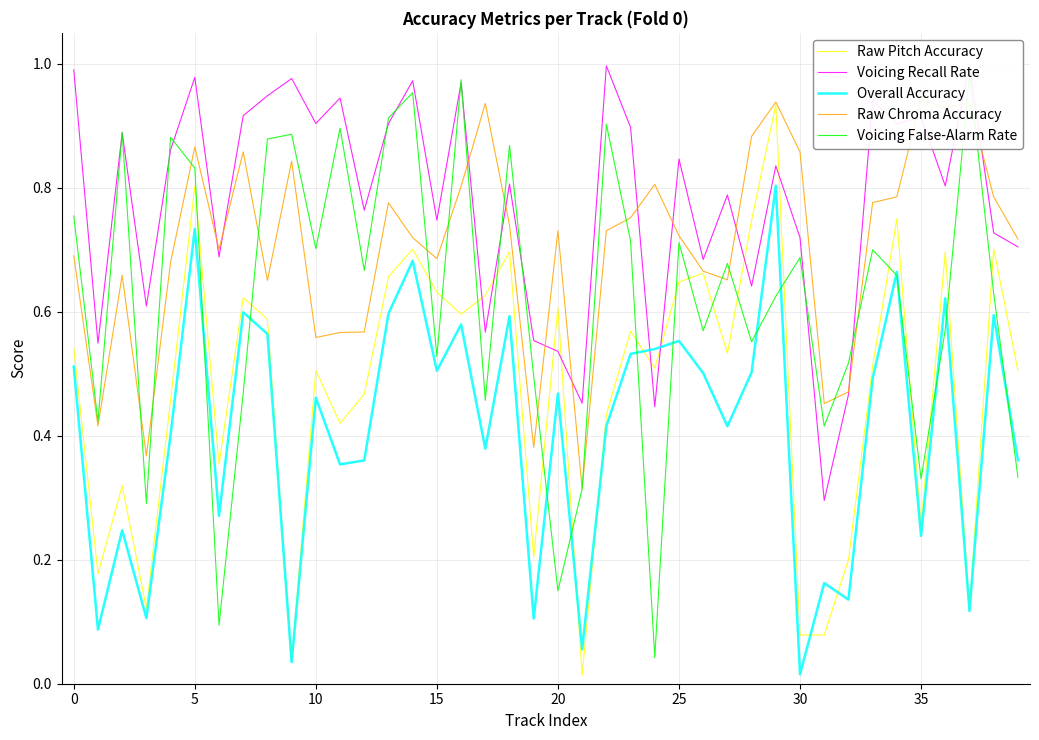

At which category does the chart reach its peak across all series?

37